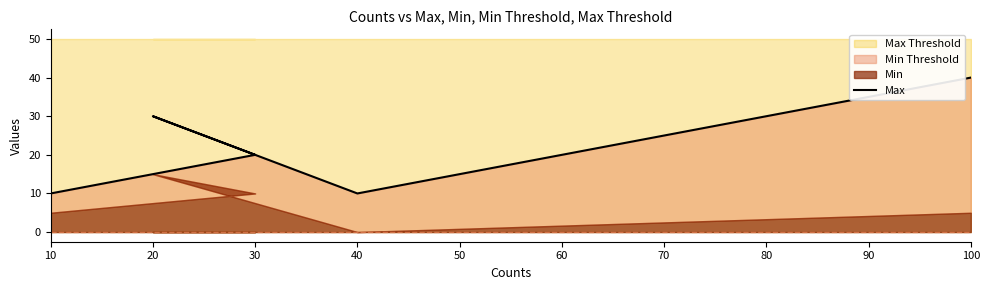

What is the greatest value displayed?

40